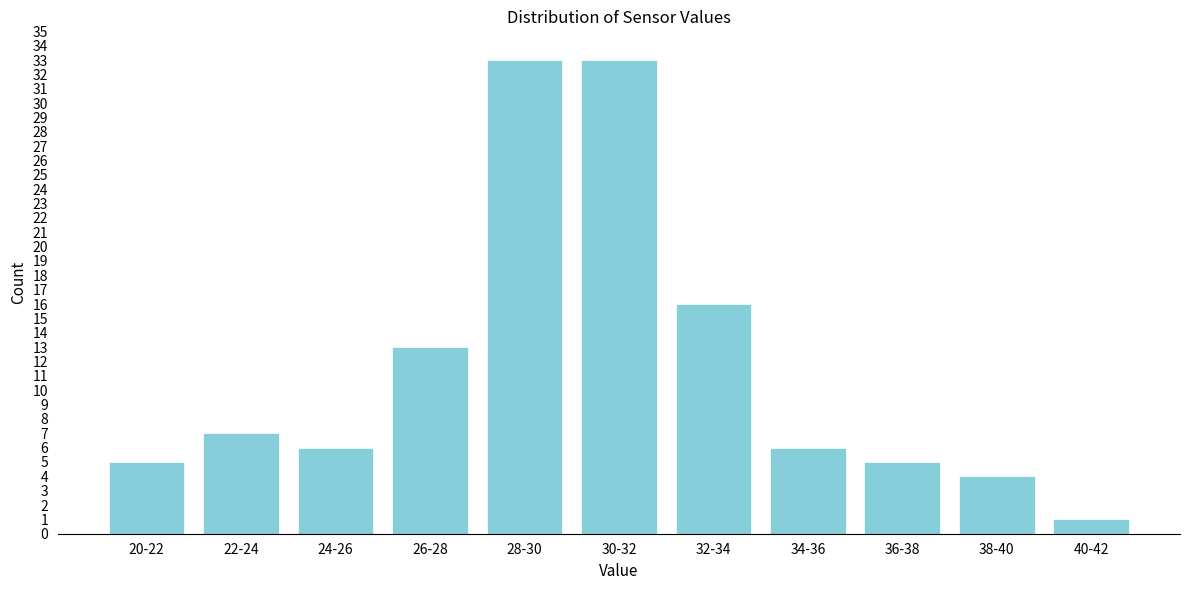

Reading left to right, extract all data points from this chart.

20-22=5	22-24=7	24-26=6	26-28=13	28-30=33	30-32=33	32-34=16	34-36=6	36-38=5	38-40=4	40-42=1